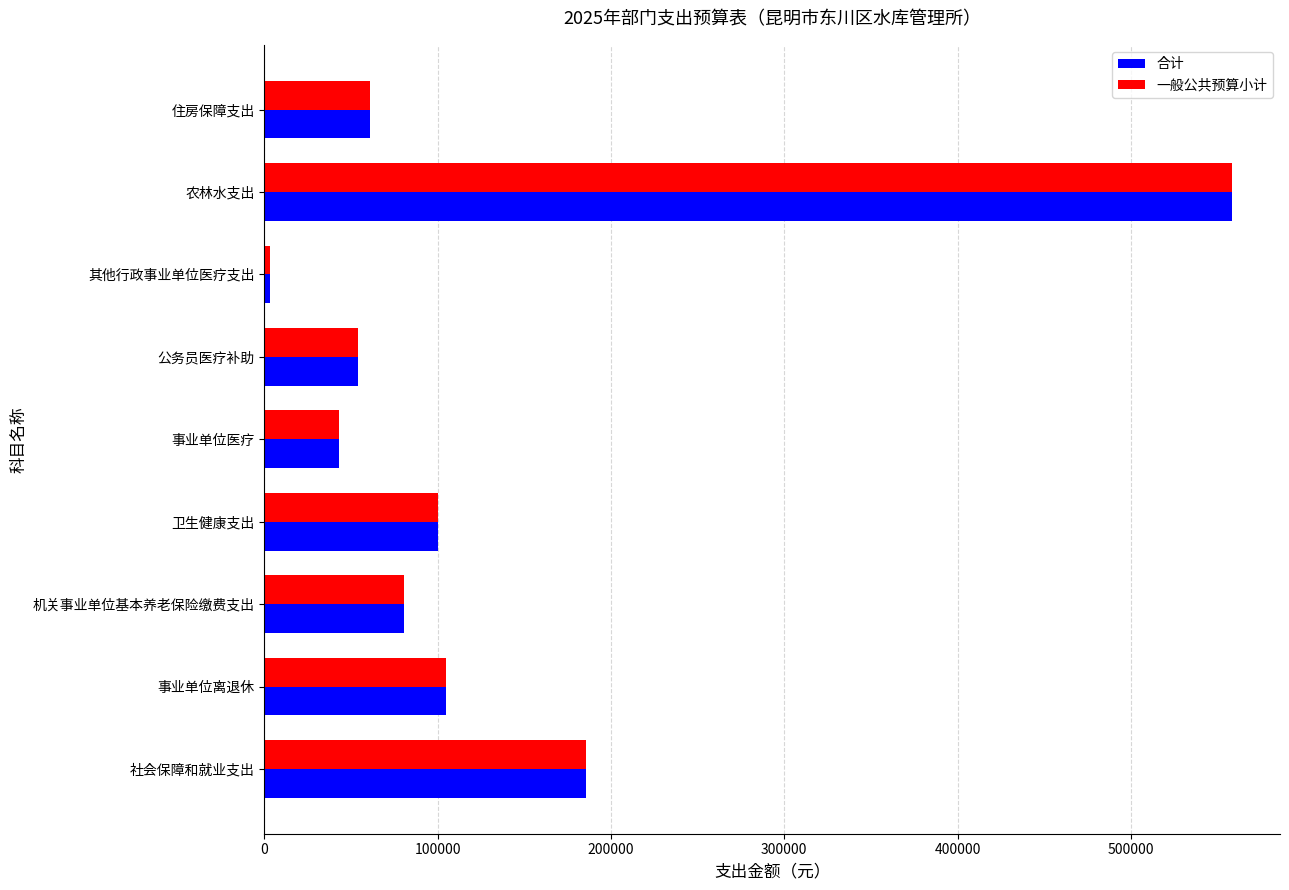

What is the average value of the 合计 series?

132386.9